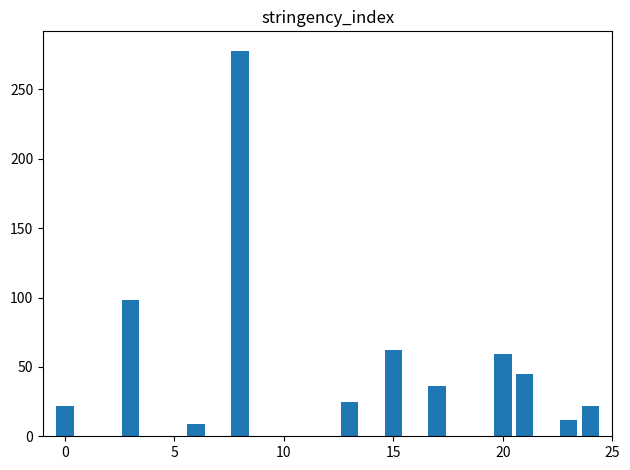

What is the greatest value displayed?

278